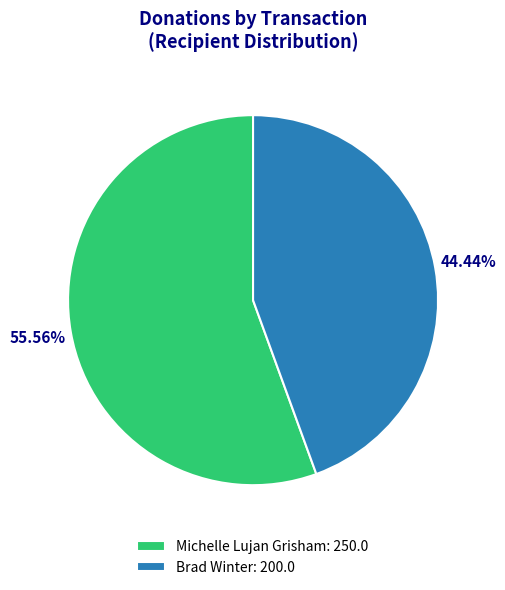

Between Brad Winter: 200.0 and Michelle Lujan Grisham: 250.0, which is larger?

Michelle Lujan Grisham: 250.0